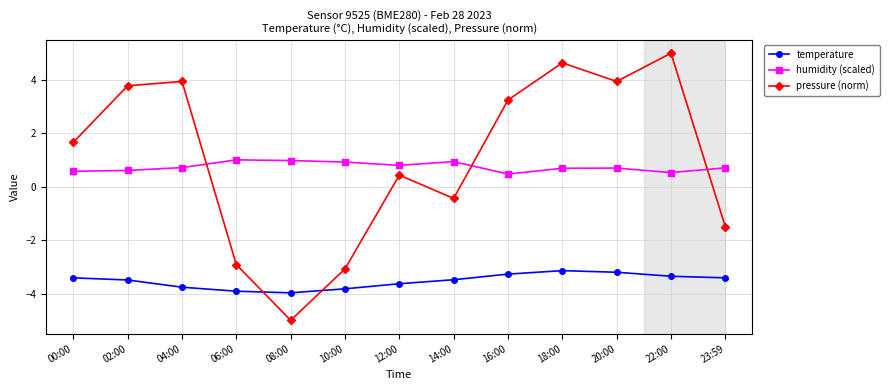

At 04:00, list the series in order from smallest to largest.

temperature, humidity (scaled), pressure (norm)